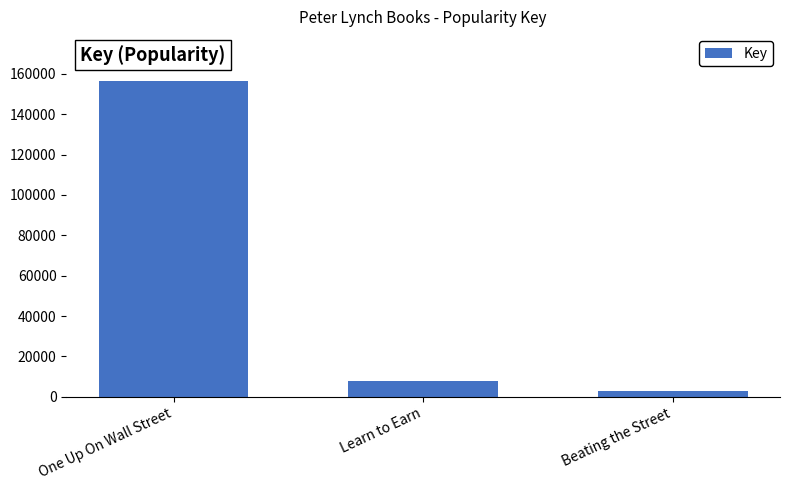

The chart shows a value of 7988 at Learn to Earn. True or false?

True